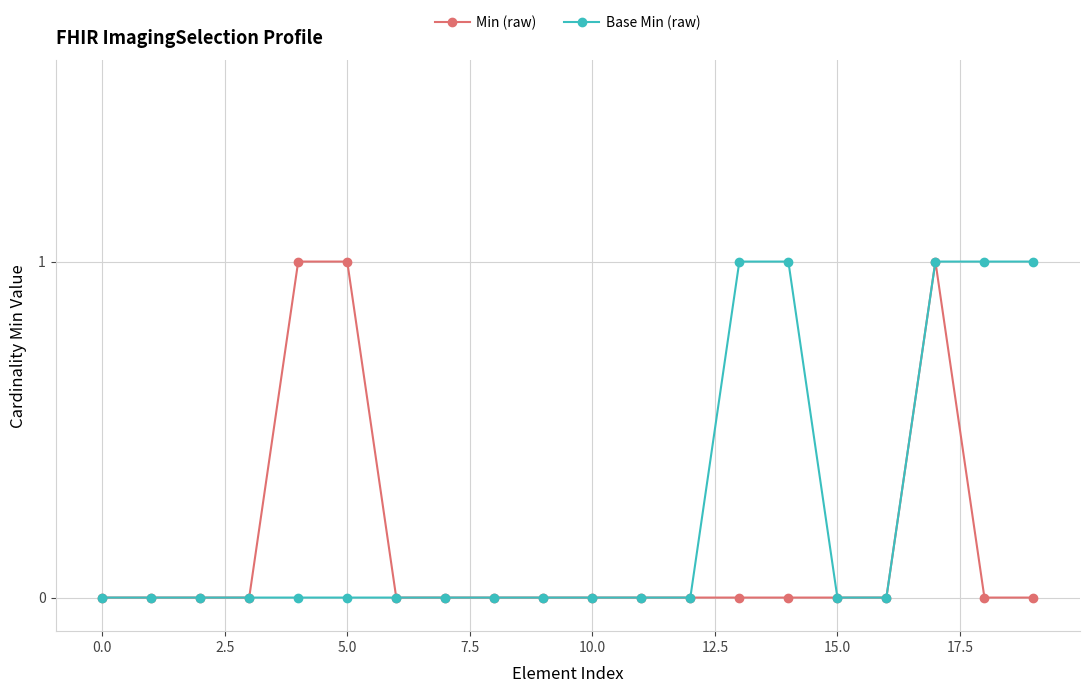

Does the chart have visible grid lines?

Yes